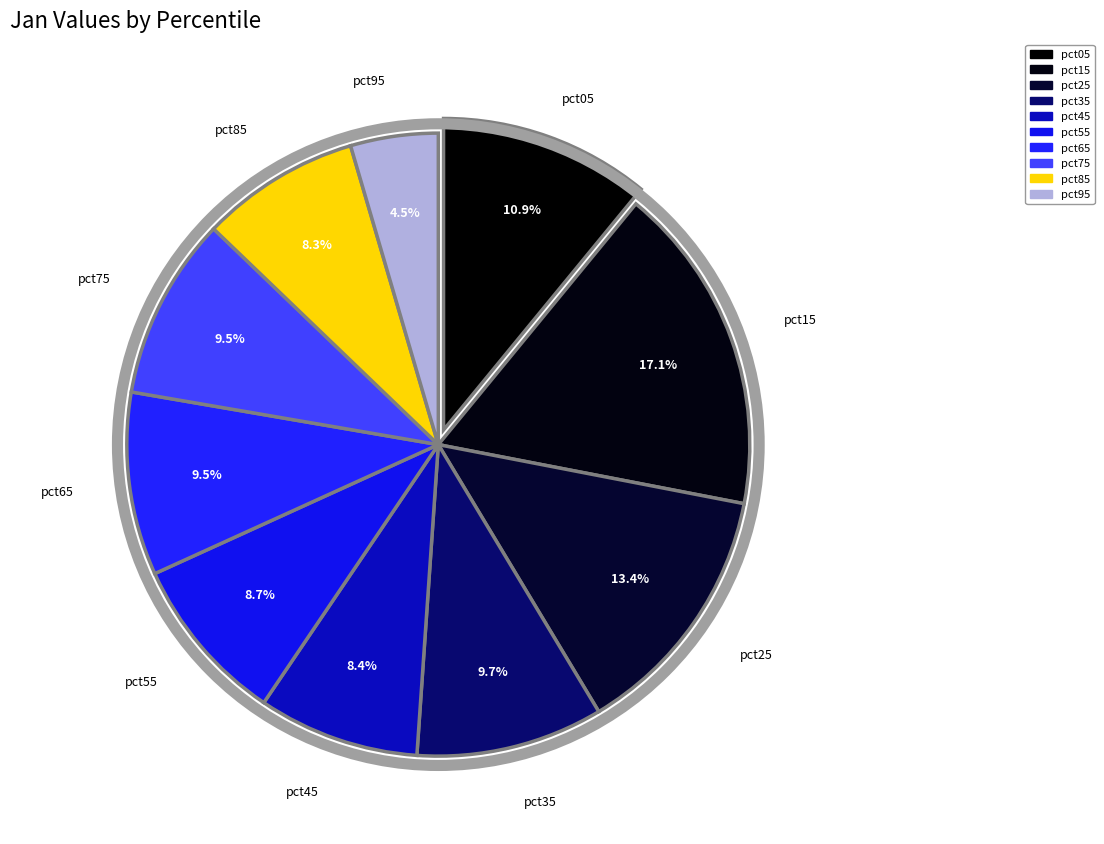

True or false: pct85 accounts for 19% of the total.

False